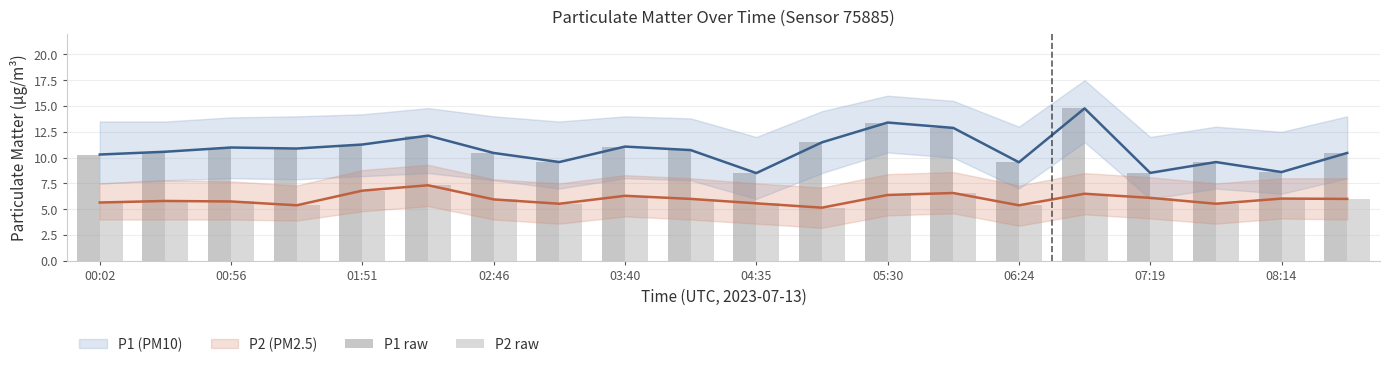

What is the difference between the maximum and second lowest values in the P2 raw series?

1.9